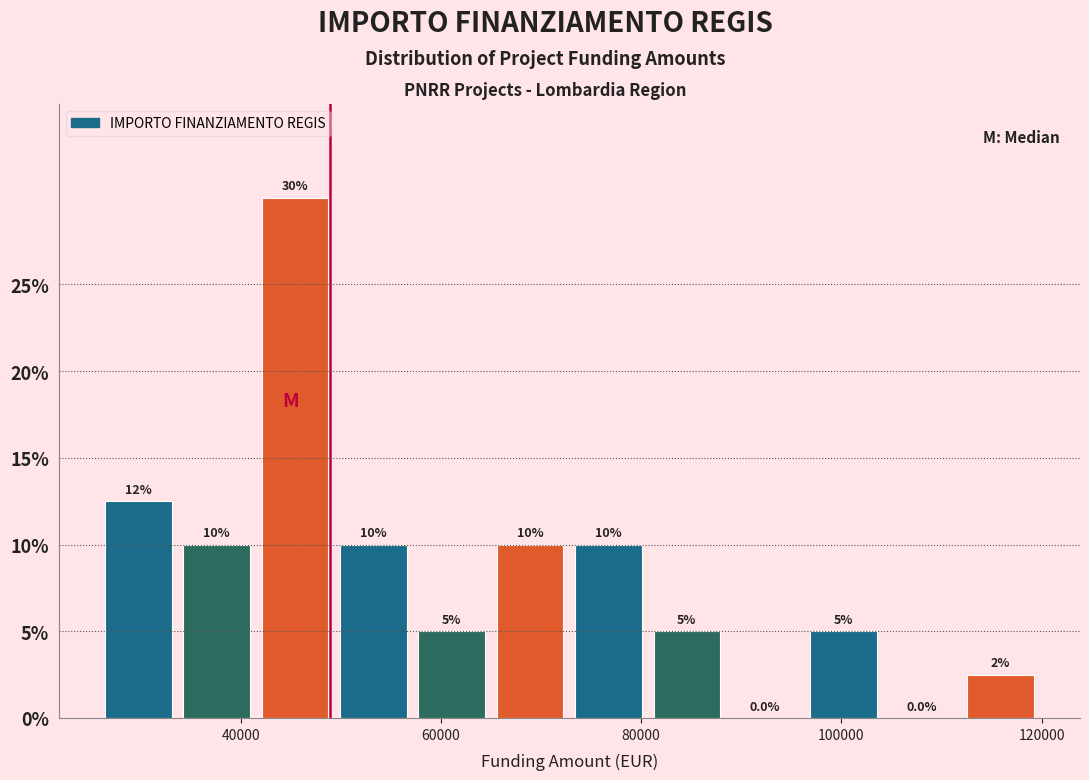

Read against the x-axis, roughly where is the centre of the tallest bar?

46000